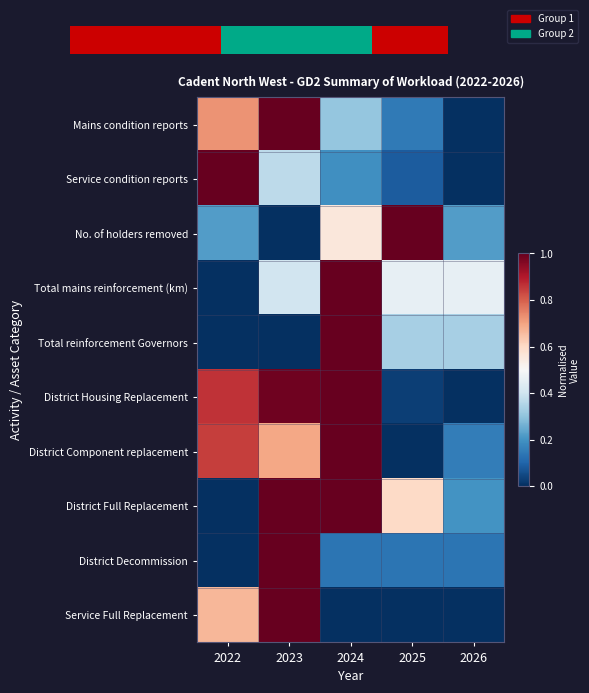

Which series has the largest total across all categories?

District Housing Replacement